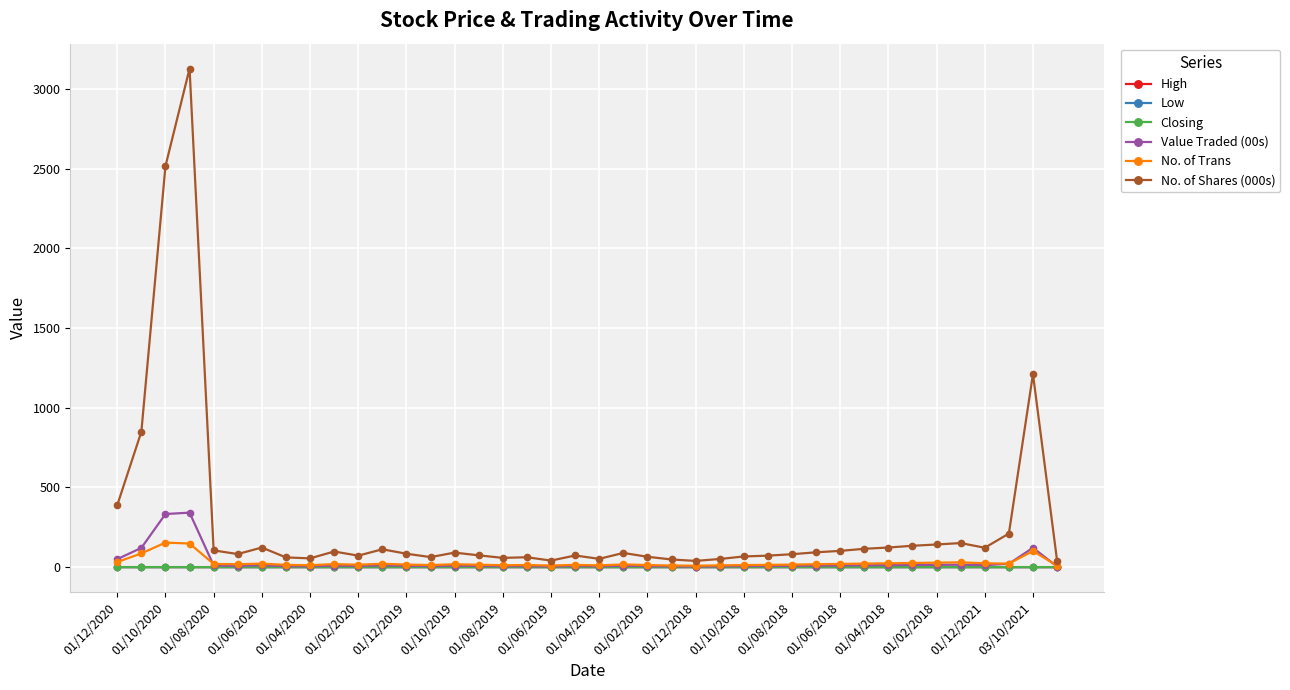

Which series has the largest range (max minus min)?

No. of Shares (000s)